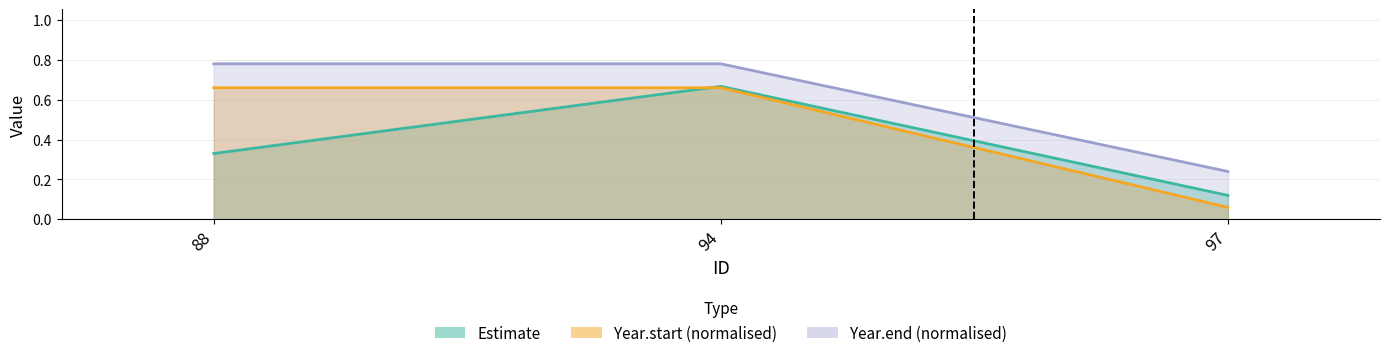

Reading left to right, list all the values displayed in this chart.

Estimate: 88=0.3	94=0.7	97=0.1
Year.start: 88=0.8	94=0.8	97=0.2
Year.end: 88=0.7	94=0.7	97=0.1